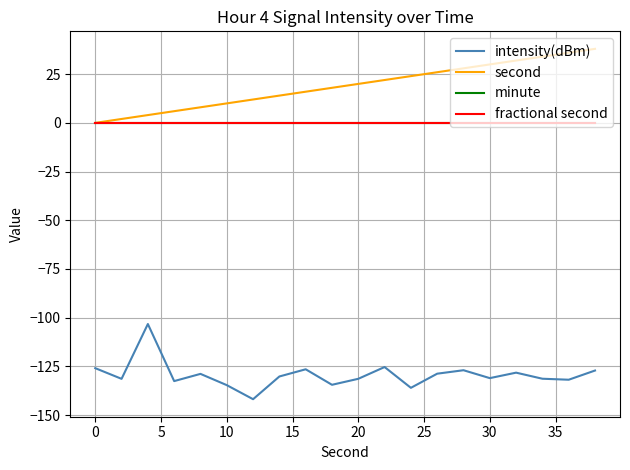

How many lines are shown in the chart?

4